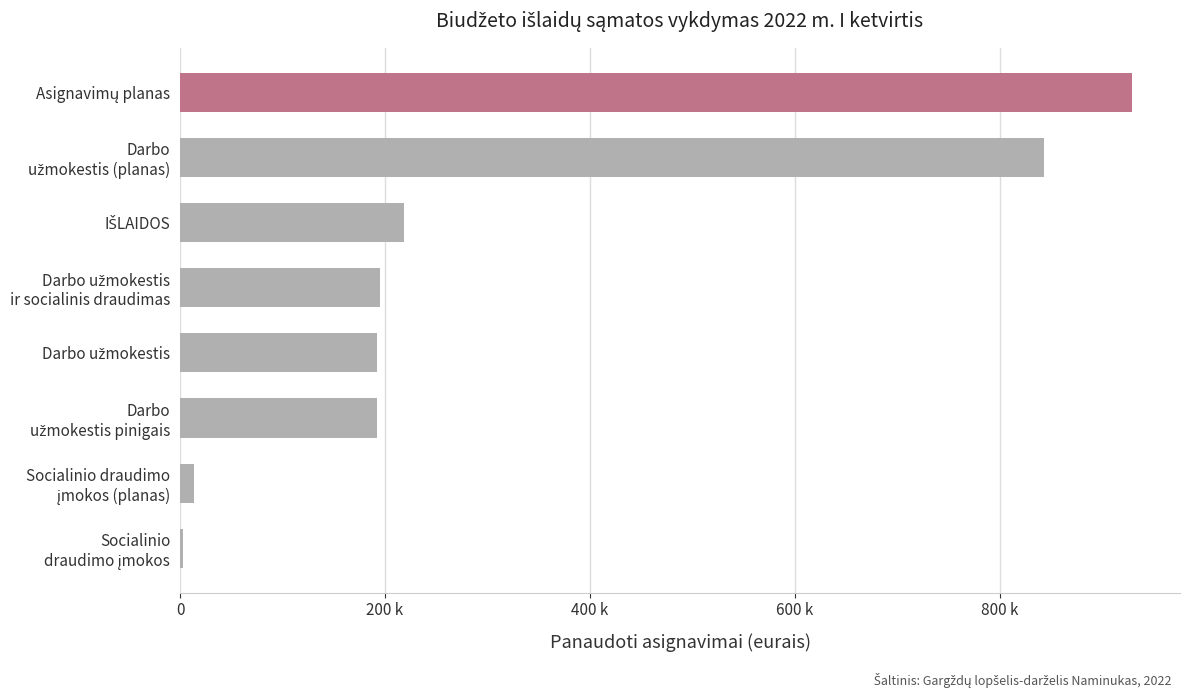

Are the bars horizontal?

Yes